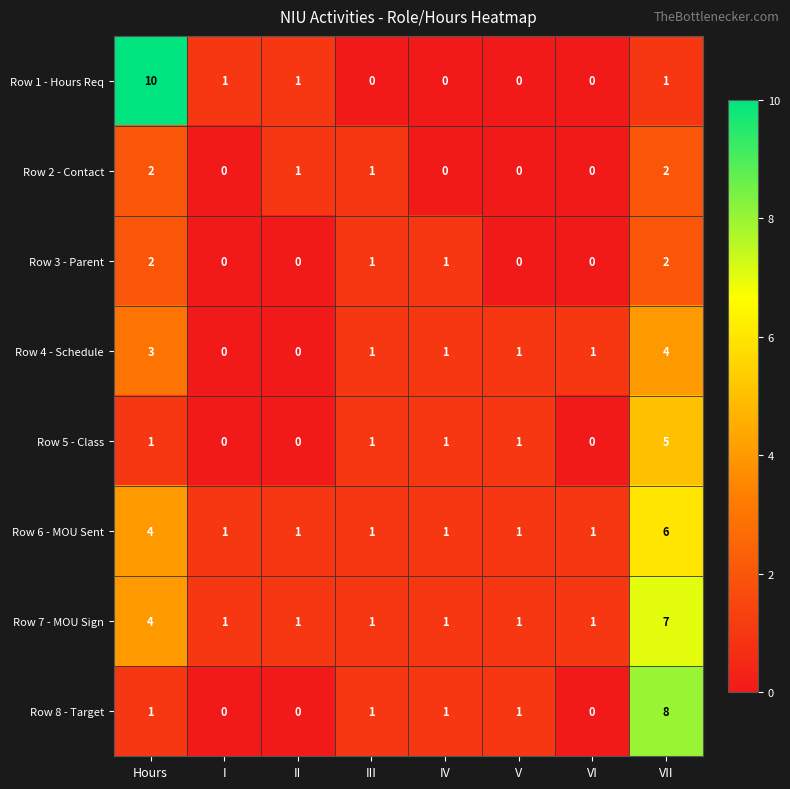

How many Row 2 - Contact values are between 0 and 2?

8